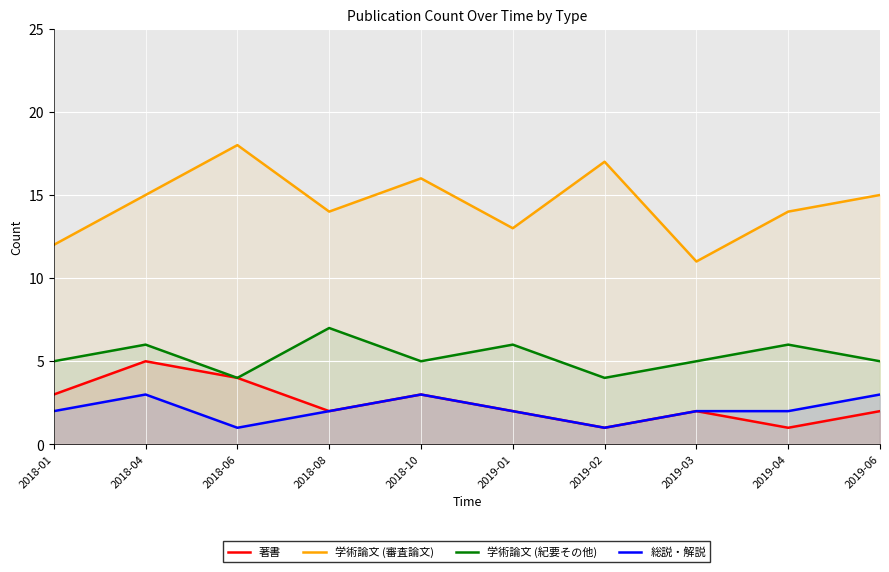

True or false: 学術論文 (紀要その他) and 総説・解説 intersect in this chart.

False